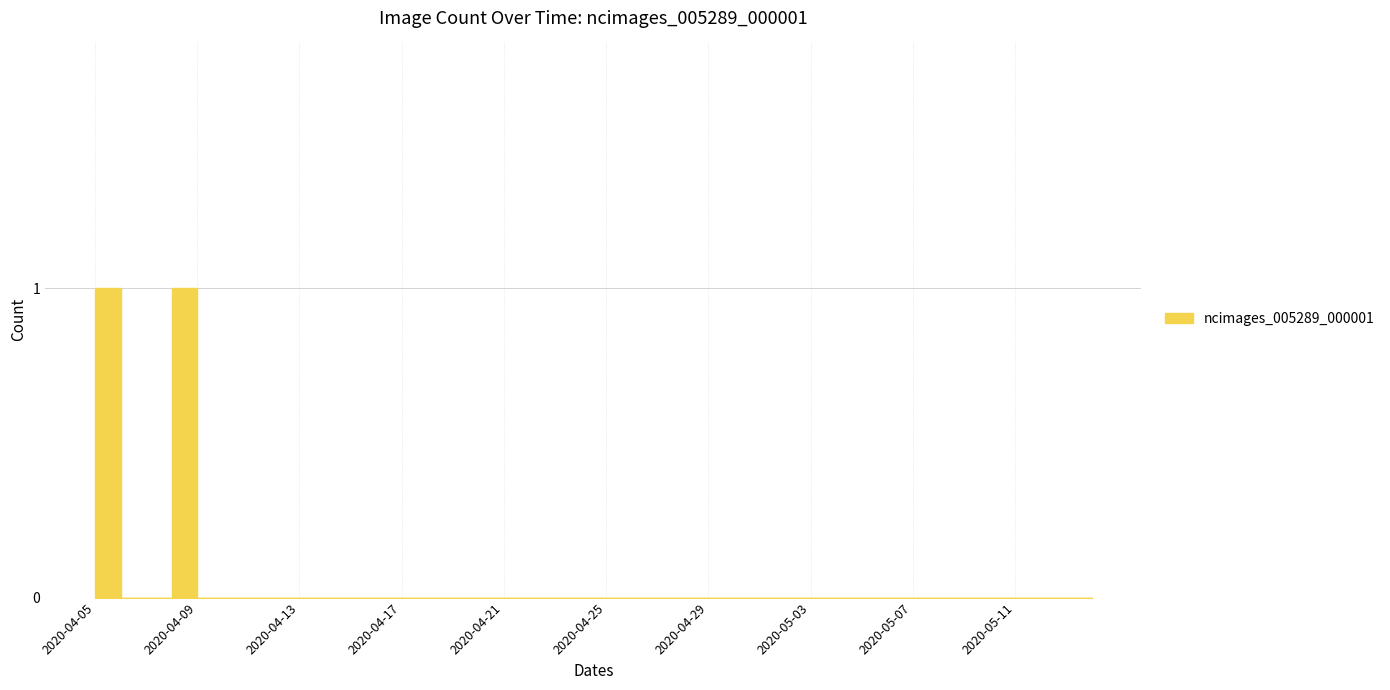

List the labels in order of value, smallest first.

2020-04-06, 2020-04-07, 2020-04-09, 2020-04-10, 2020-04-11, 2020-04-12, 2020-04-13, 2020-04-14, 2020-04-15, 2020-04-16, 2020-04-17, 2020-04-18, 2020-04-19, 2020-04-20, 2020-04-21, 2020-04-22, 2020-04-23, 2020-04-24, 2020-04-25, 2020-04-26, 2020-04-27, 2020-04-28, 2020-04-29, 2020-04-30, 2020-05-01, 2020-05-02, 2020-05-03, 2020-05-04, 2020-05-05, 2020-05-06, 2020-05-07, 2020-05-08, 2020-05-09, 2020-05-10, 2020-05-11, 2020-05-12, 2020-05-13, 2020-05-14, 2020-04-05, 2020-04-08